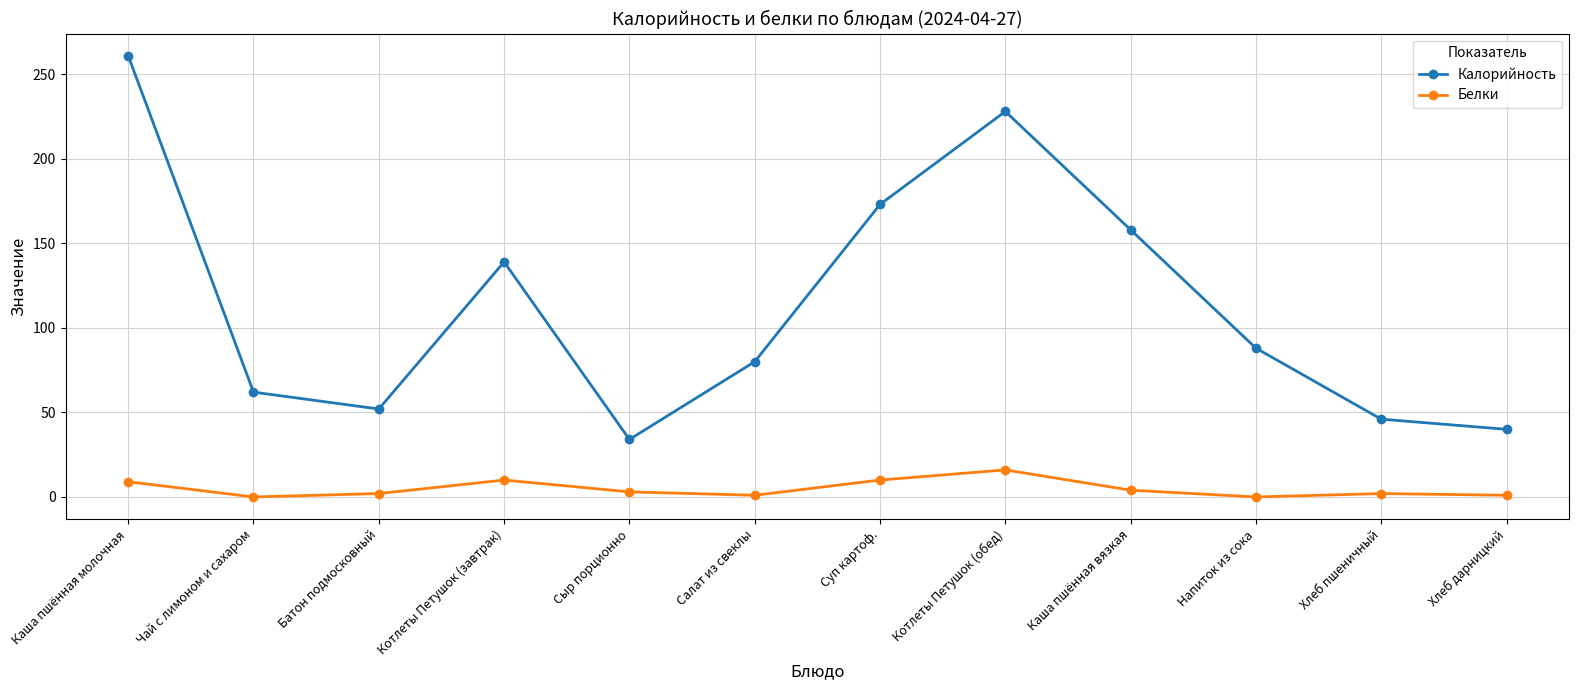

Rank the series by their average value, from highest to lowest.

Калорийность, Белки